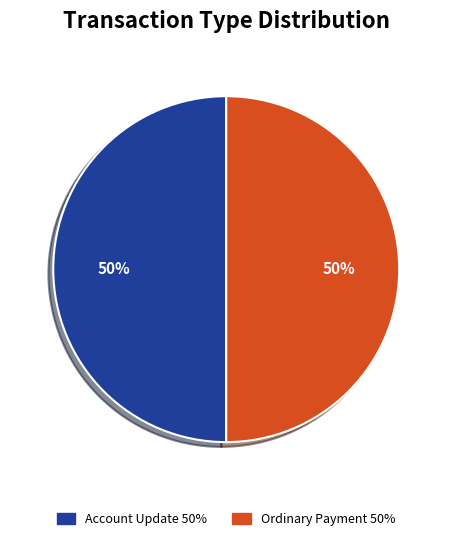

Approximately how many times larger is the value at Account Update compared to Ordinary Payment?

1.0